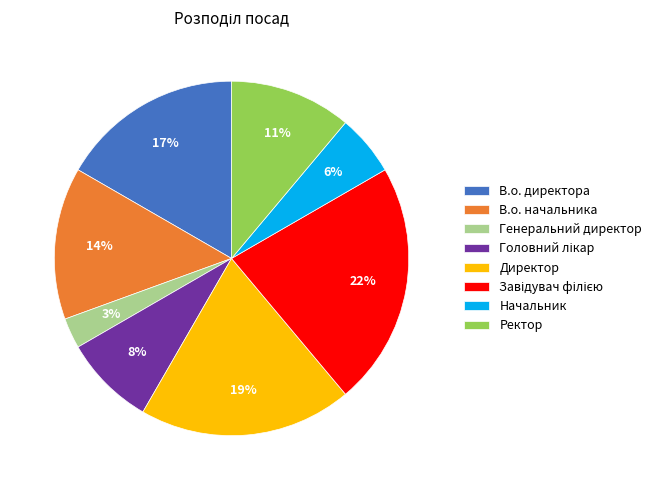

Count the number of slices in the pie.

8